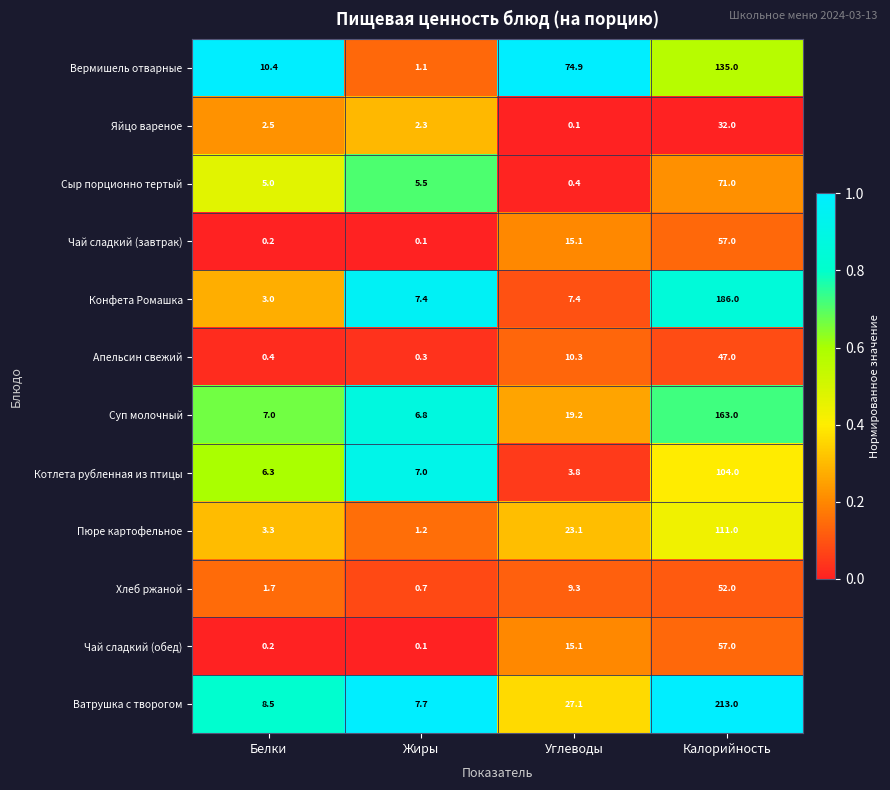

Which series has the largest total across all categories?

Ватрушка с творогом